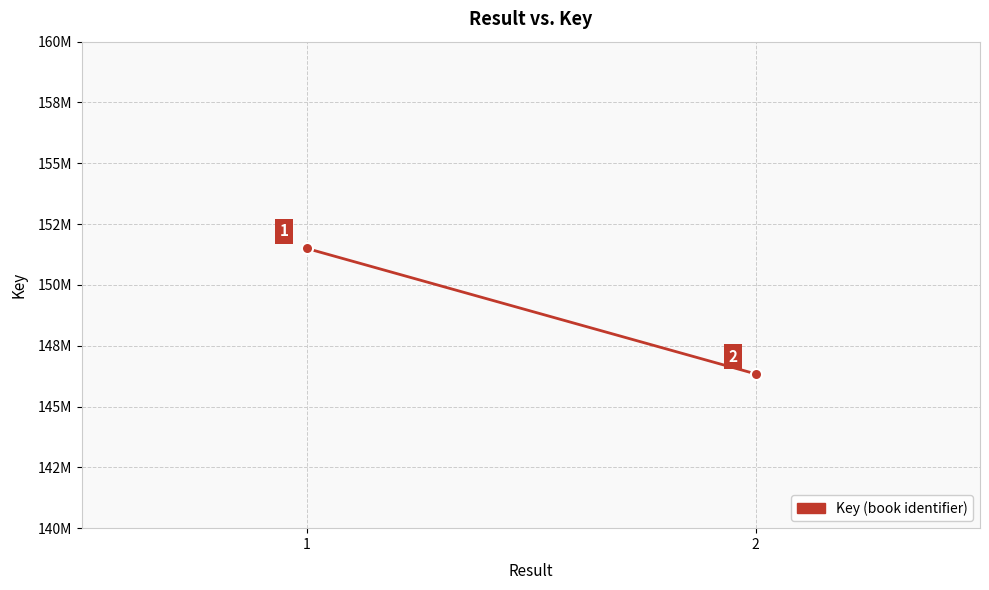

The value at 2 is 43777160. True or false?

False